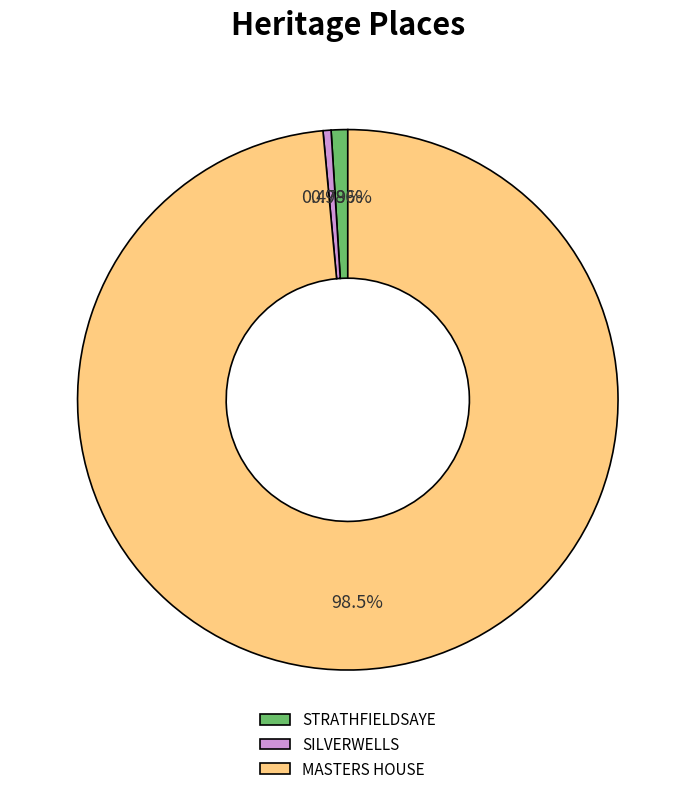

Rank the categories by value from highest to lowest.

MASTERS HOUSE, STRATHFIELDSAYE, SILVERWELLS